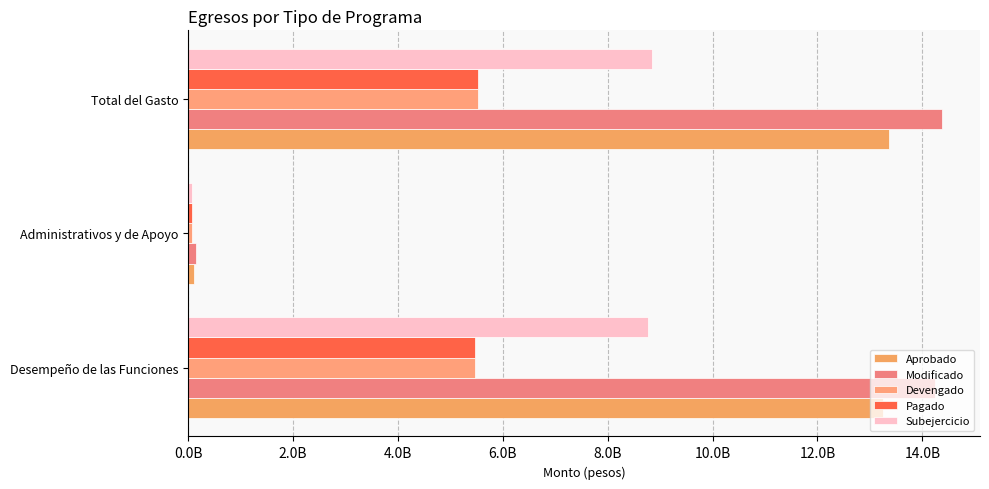

How many groups of bars are there?

3